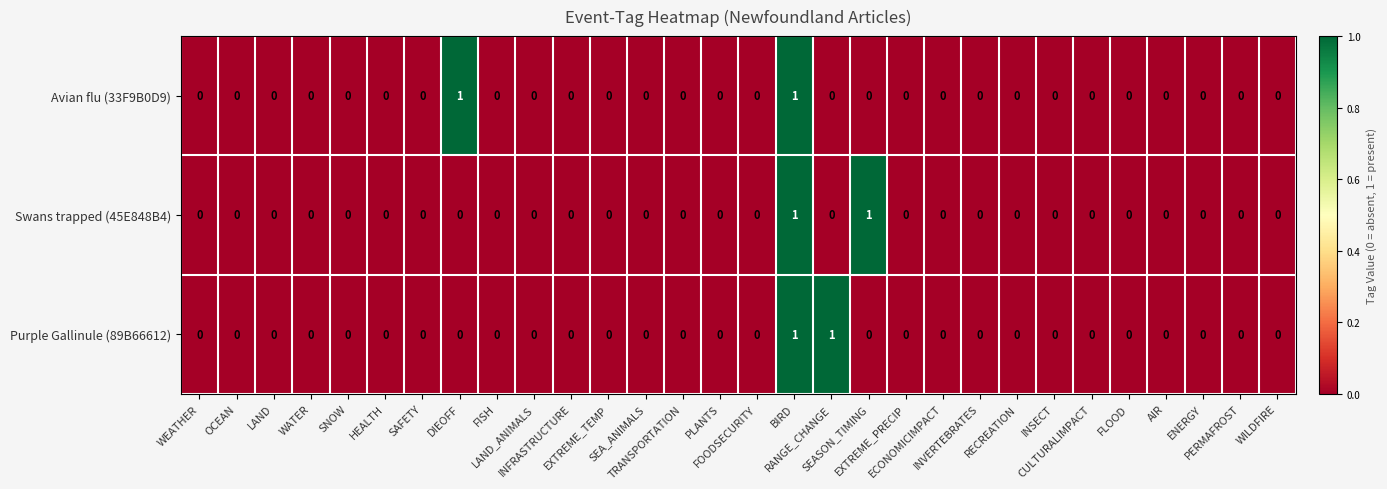

Count the Swans trapped (45E848B4) values in the range 0 to 1.

30